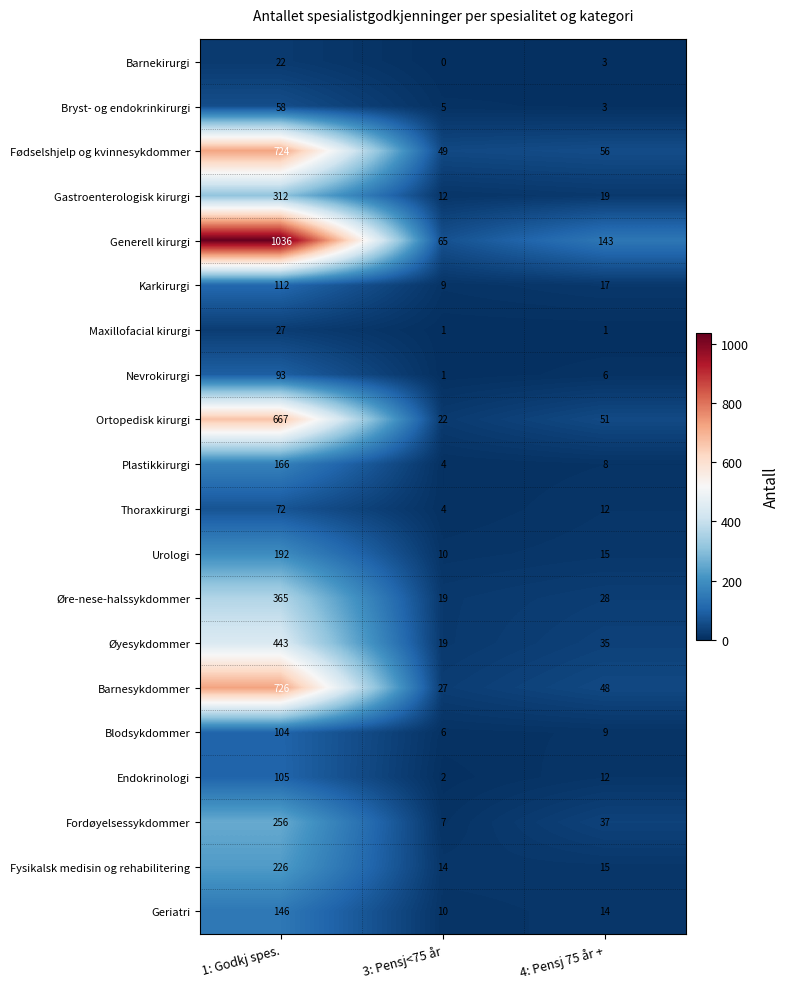

Which series has the largest range (max minus min)?

Generell kirurgi